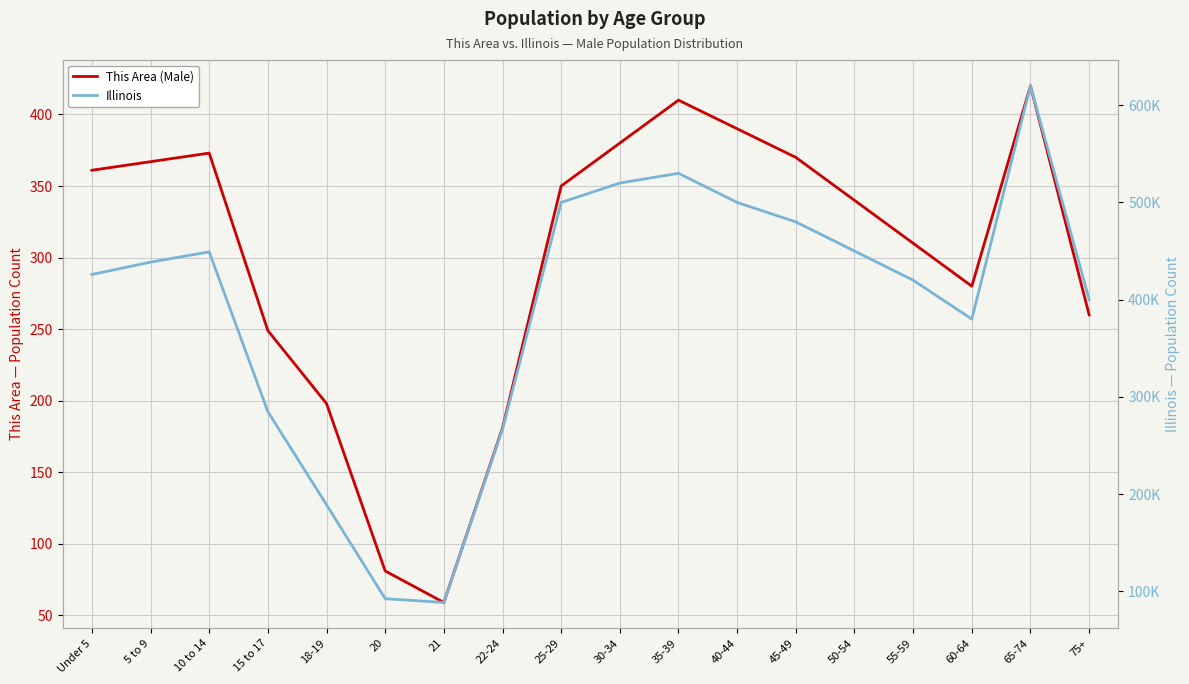

True or false: Illinois and This Area (Male) cross at least once.

False